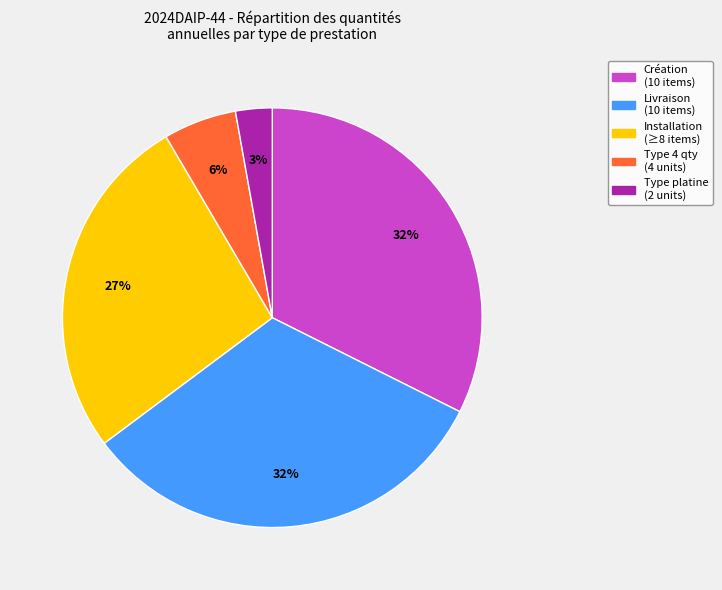

What percentage is the Type 4 qty (4 units) slice, to the nearest percent?

6%